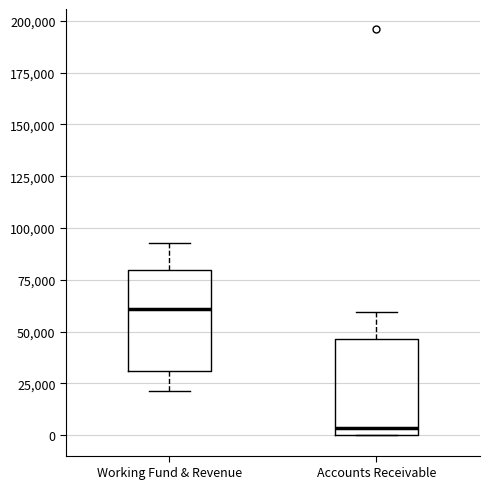

Reading left to right, transcribe this box plot: for each box, give where its median line is, the range the box spans, and where its two whiskers end, as read against the y-axis. The values are not printed on the chart, so give them approximately, as read against the axis.

Working Fund & Revenue: median 60000, box 30000 to 80000, whiskers 20000 to 95000
Accounts Receivable: median 5000, box 0 to 45000, whiskers 0 to 60000